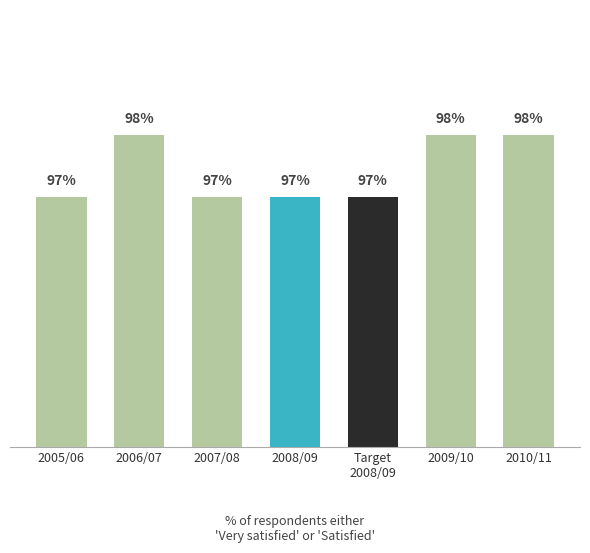

Between 2008/09 and 2010/11, which is larger?

2010/11